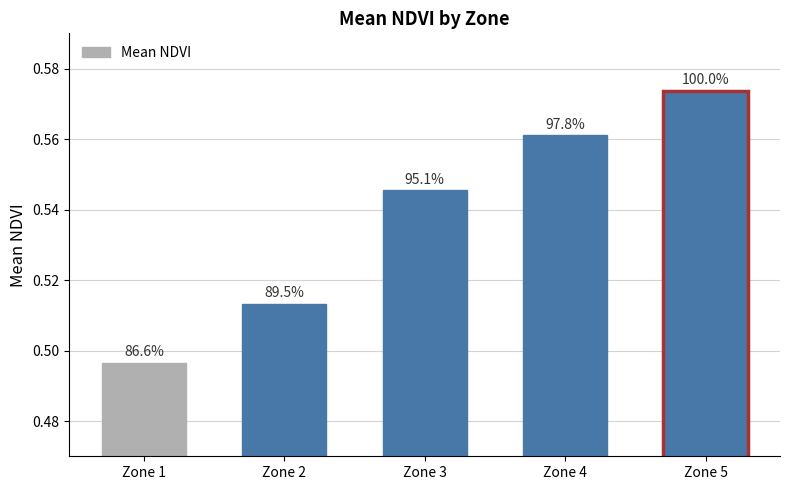

Rank the categories by value from highest to lowest.

Zone 5, Zone 4, Zone 3, Zone 2, Zone 1